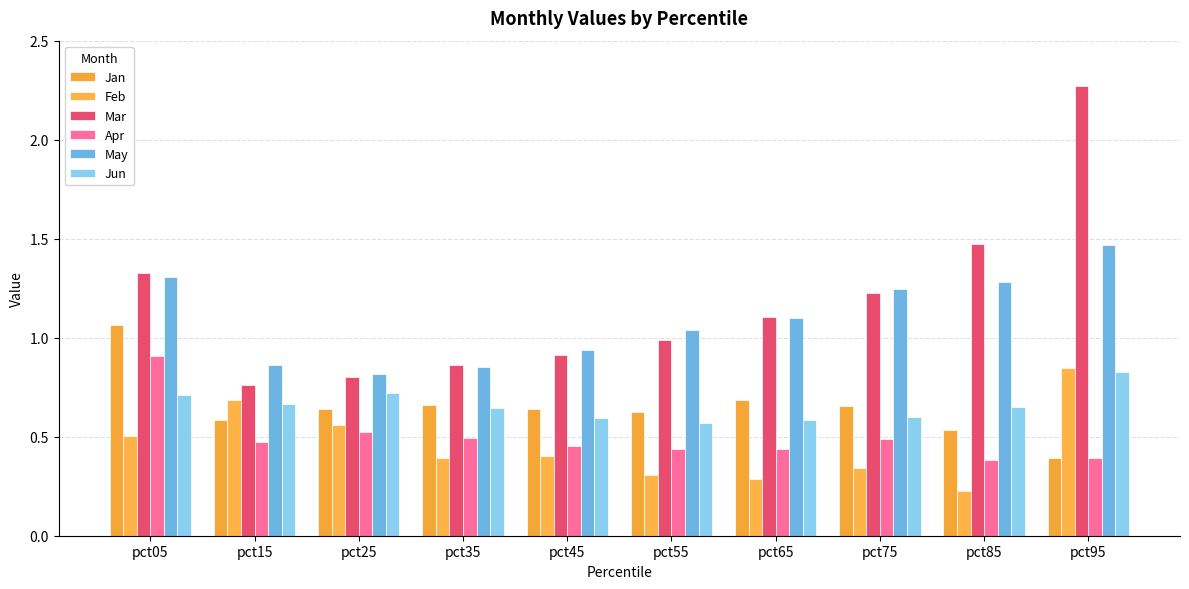

What is the sum of all May values?

10.9